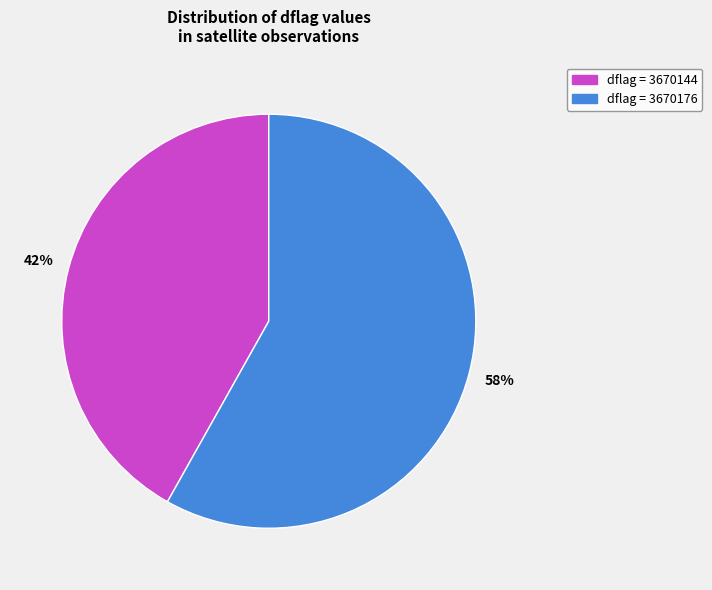

Does any single category account for the majority?

Yes